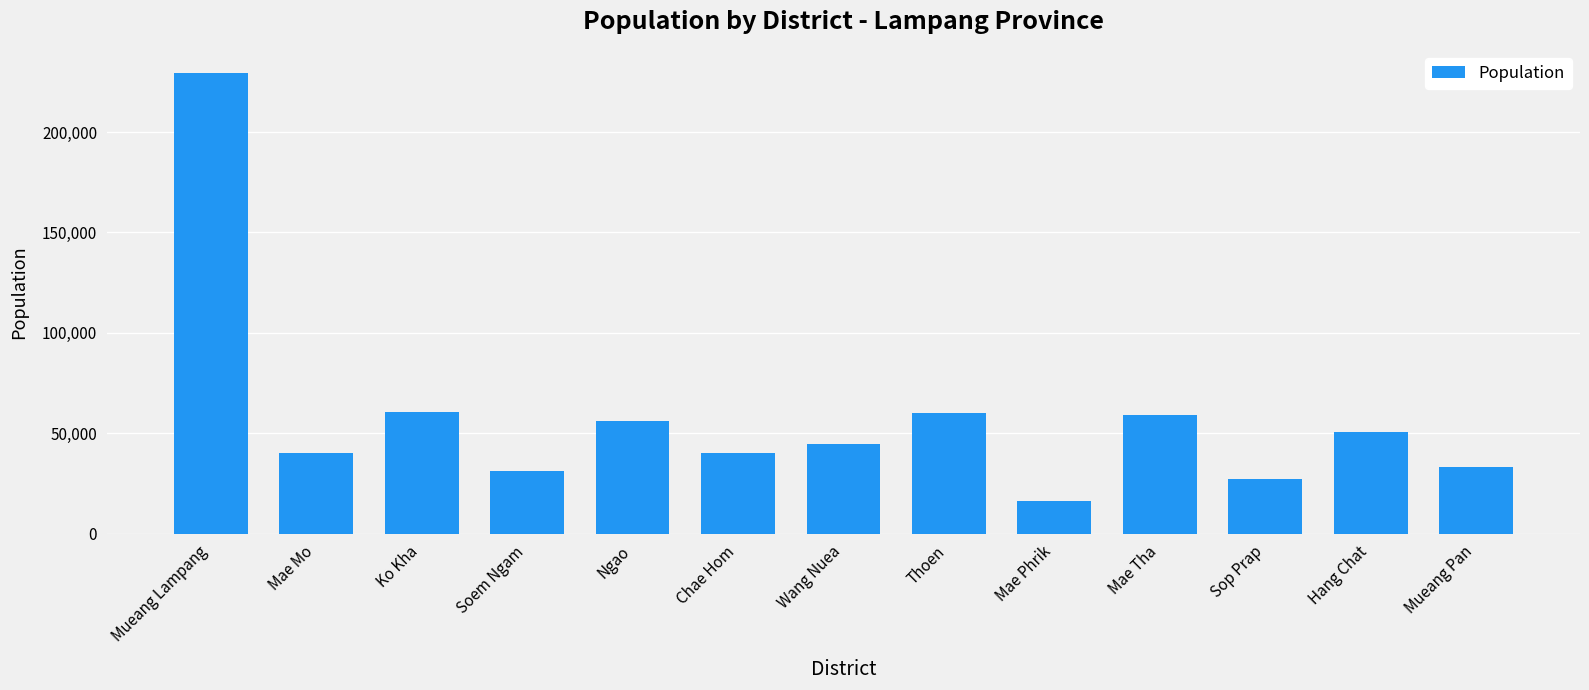

What is the value of the 12th bar from the left?

50780